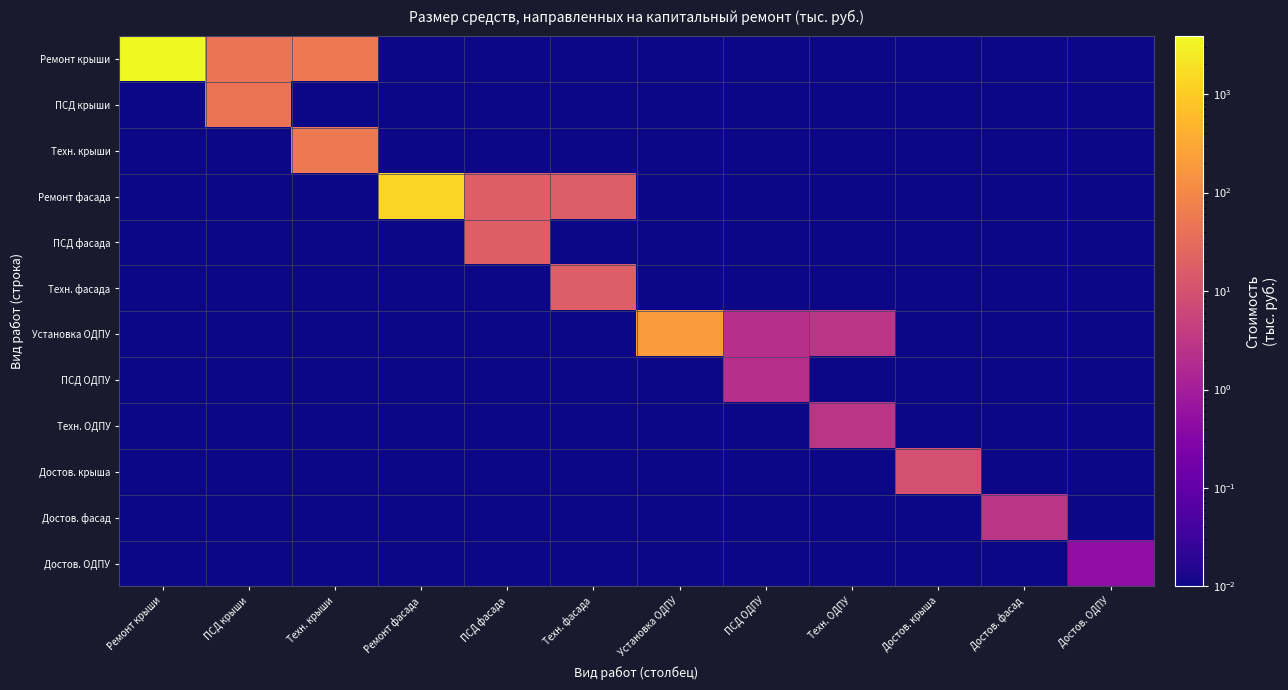

Which series has the widest spread of values?

Ремонт крыши